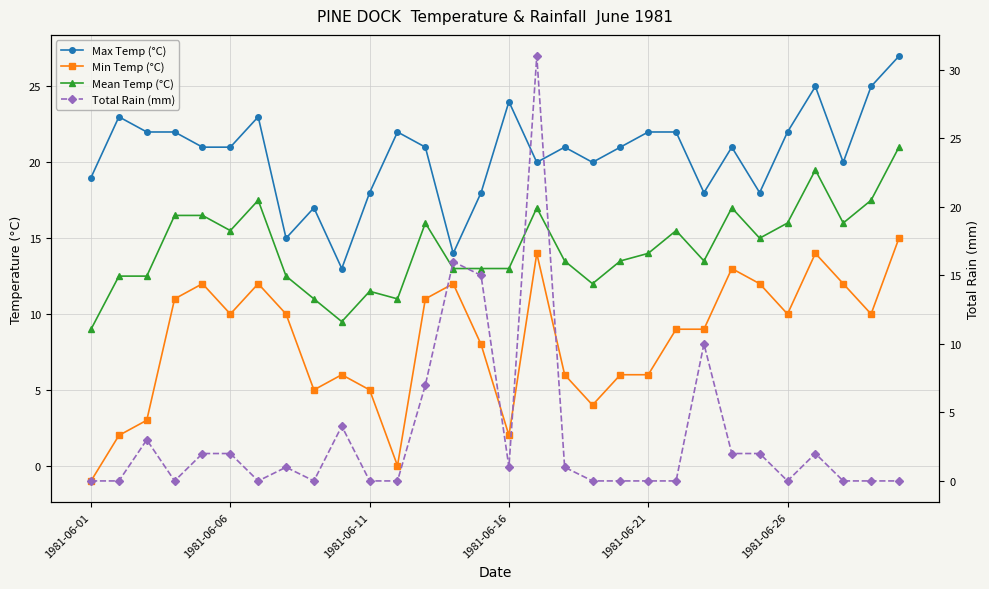

At how many categories does at least one series exceed 23?

5